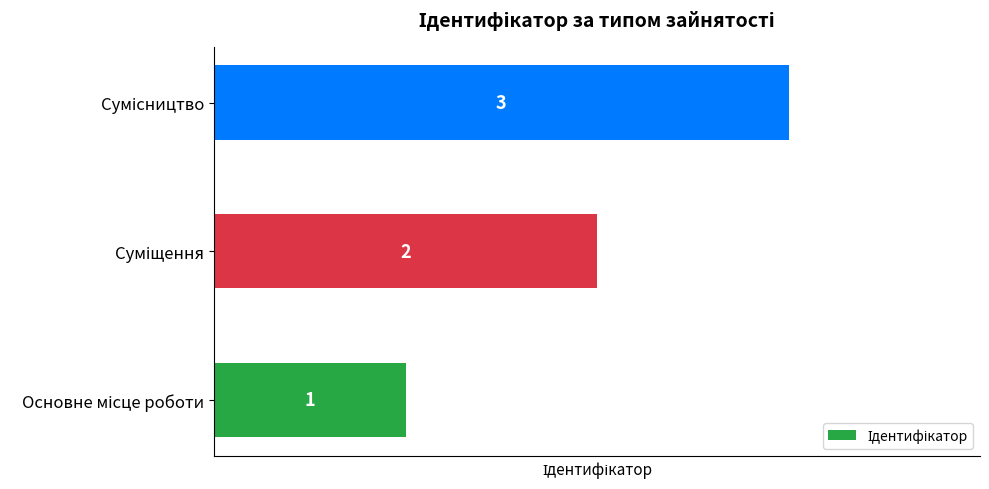

What is the maximum value shown in the chart?

3